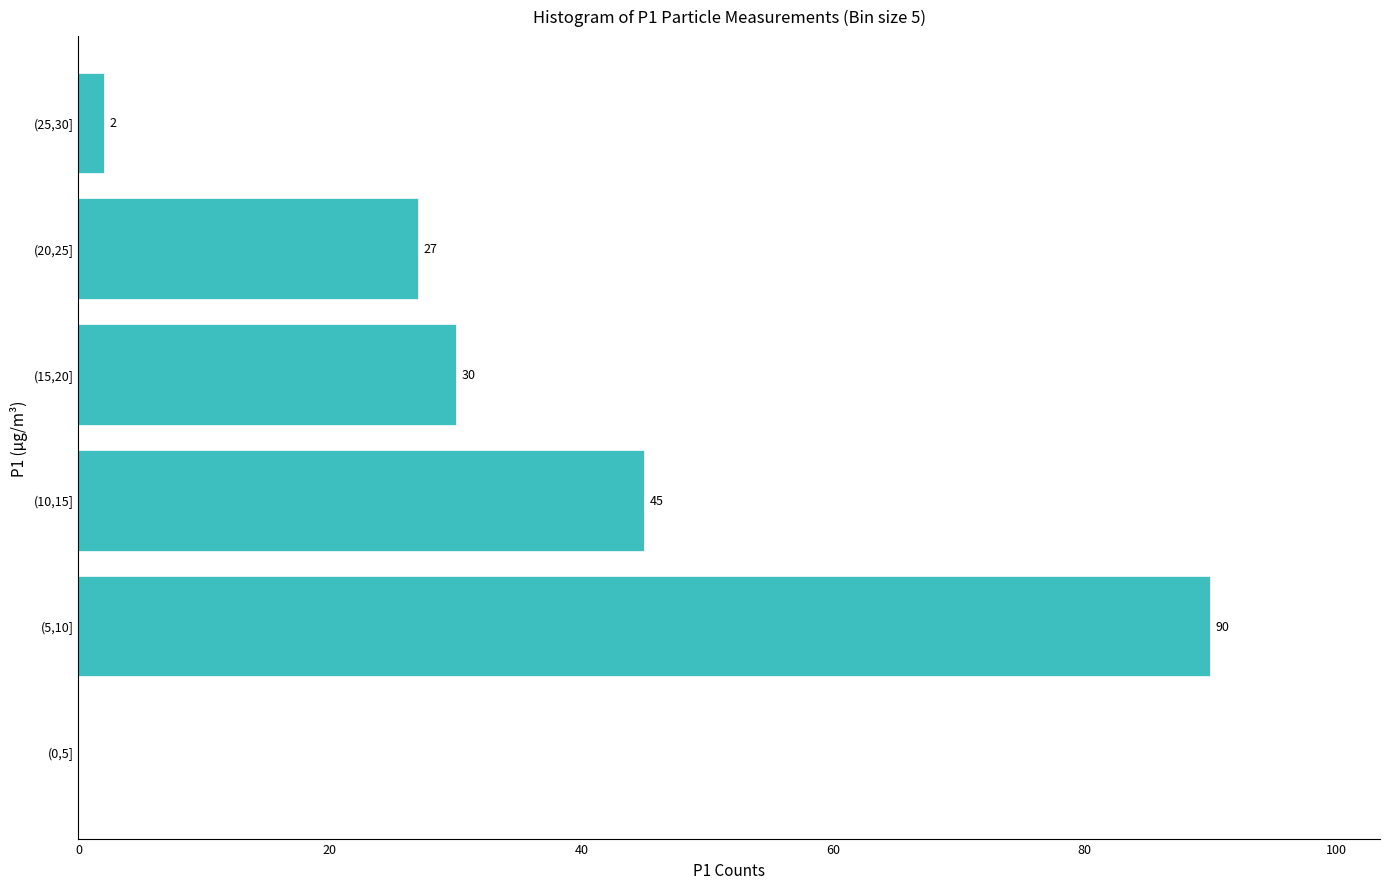

Reading bottom to top, transcribe all the data shown in this chart.

(0,5]=0	(5,10]=90	(10,15]=45	(15,20]=30	(20,25]=27	(25,30]=2